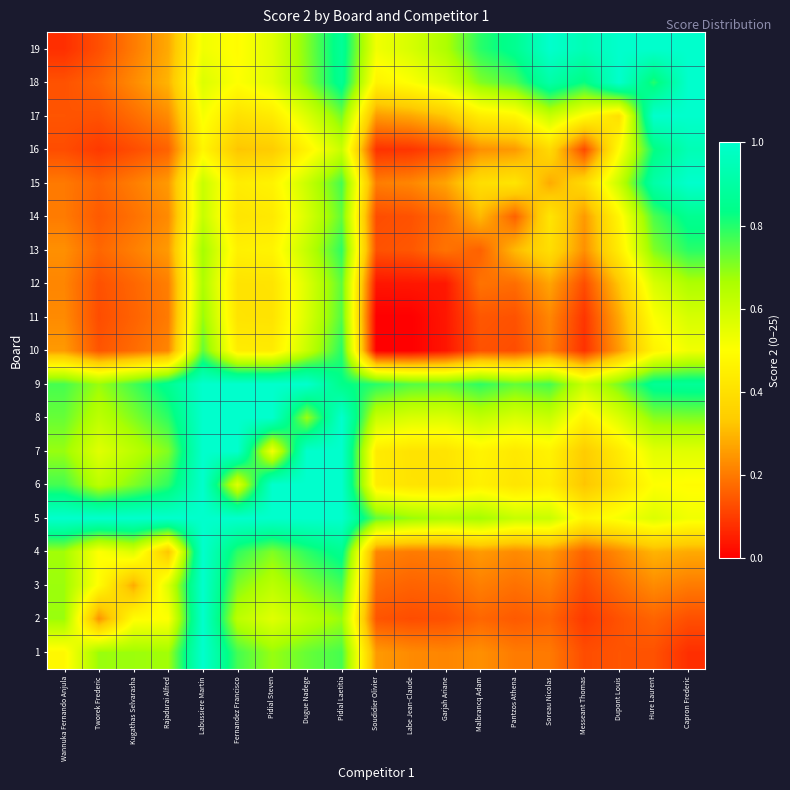

How many distinct data groups are displayed?

19